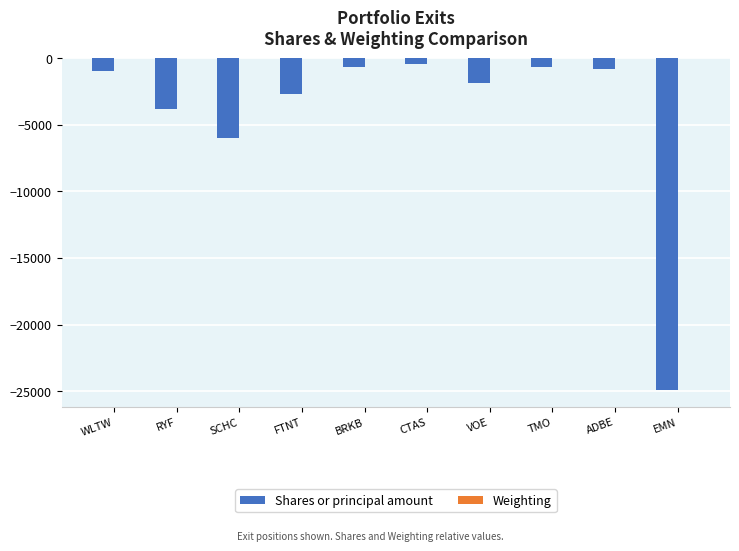

Where is Shares or principal amount nearest to the value -12698?

SCHC